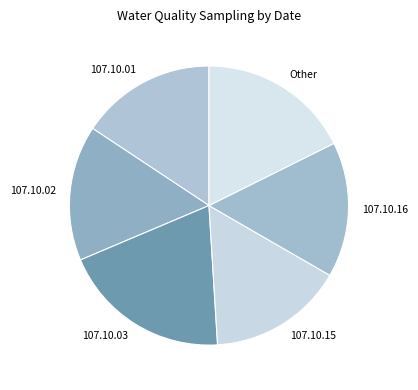

Which category has the biggest portion of the pie?

107.10.03